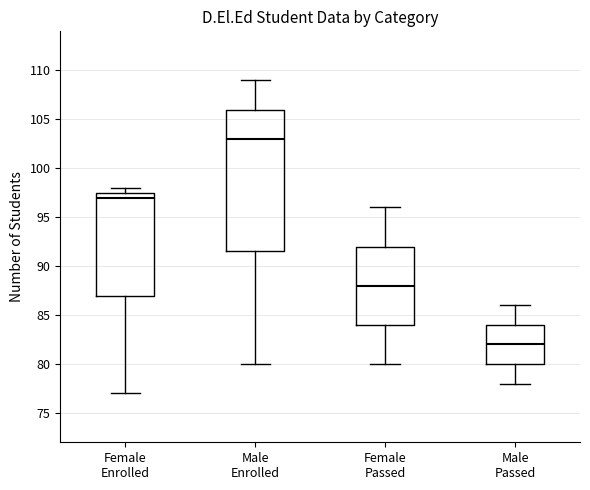

Which box's median line is the highest?

Male Enrolled